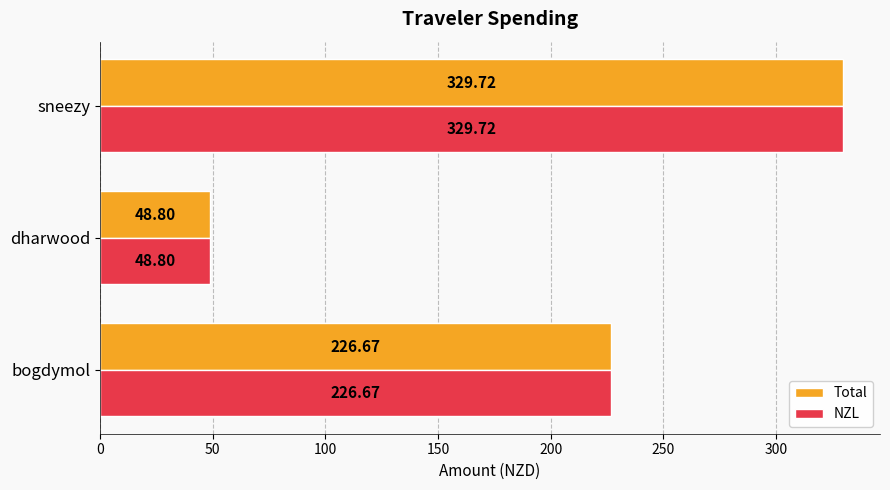

Where is NZL nearest to the value 189?

bogdymol